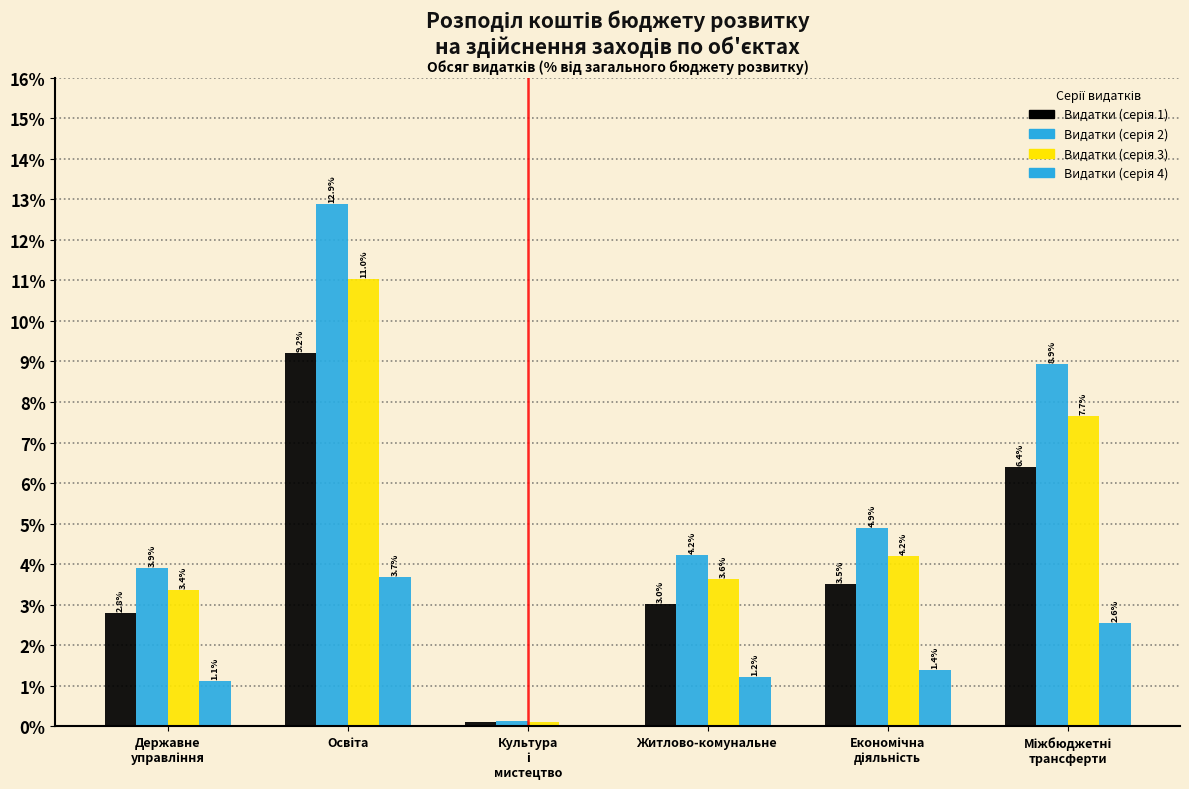

How many categories are shown in the chart?

6